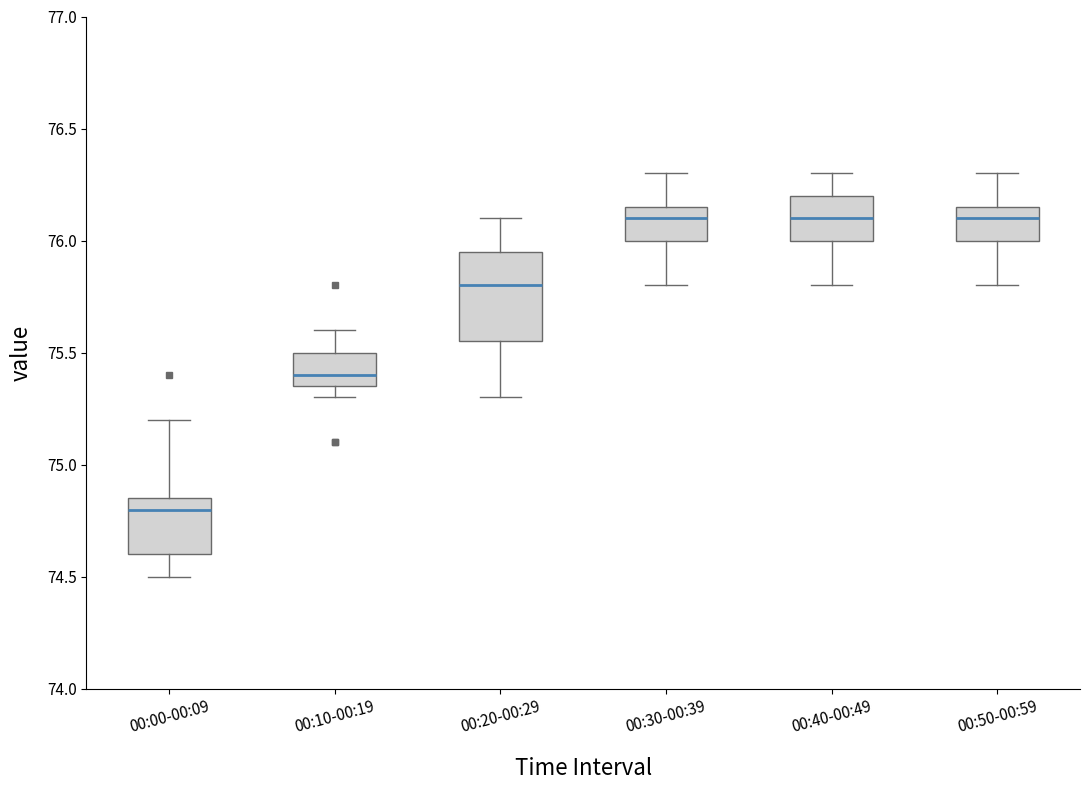

Reading left to right, transcribe this box plot: for each box, give where its median line is, the range the box spans, and where its two whiskers end, as read against the y-axis. The values are not printed on the chart, so give them approximately, as read against the axis.

00:00-00:09: median 74.80, box 74.60 to 74.85, whiskers 74.50 to 75.20
00:10-00:19: median 75.40, box 75.35 to 75.50, whiskers 75.30 to 75.60
00:20-00:29: median 75.80, box 75.55 to 75.95, whiskers 75.30 to 76.10
00:30-00:39: median 76.10, box 76.00 to 76.15, whiskers 75.80 to 76.30
00:40-00:49: median 76.10, box 76.00 to 76.20, whiskers 75.80 to 76.30
00:50-00:59: median 76.10, box 76.00 to 76.15, whiskers 75.80 to 76.30